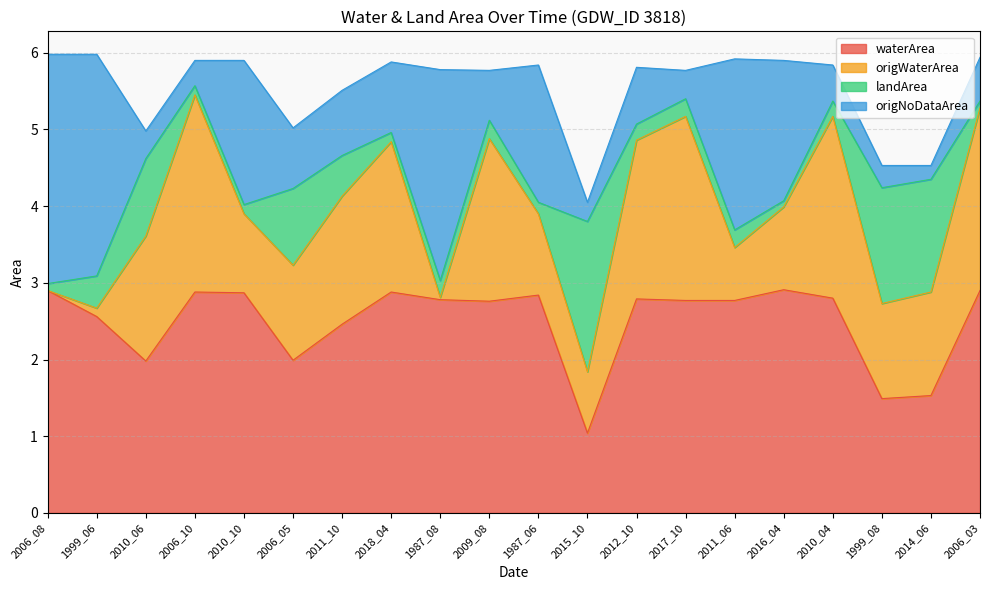

What is the total value across all series at 2017_10?

5.8